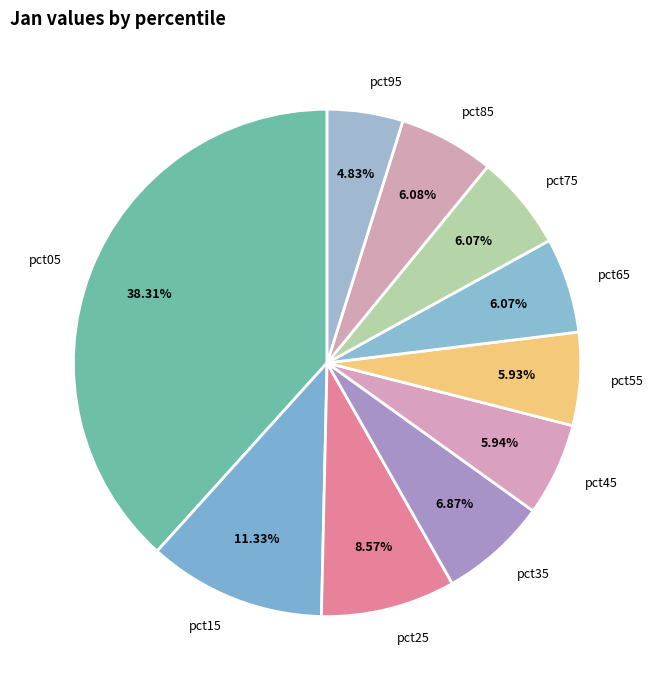

What percentage is NOT represented by pct55?

94.1%